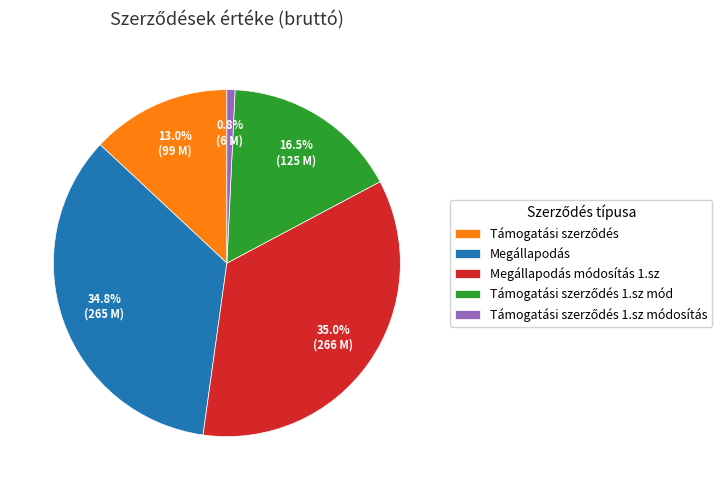

Count the number of slices in the pie.

5